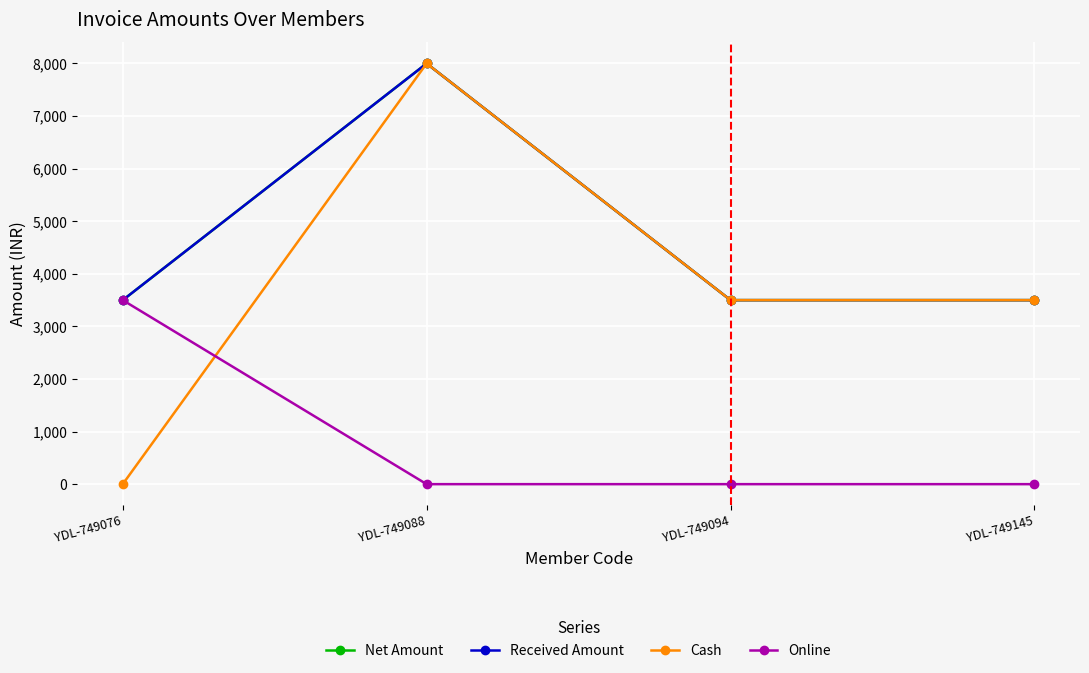

True or false: Net Amount and Cash intersect in this chart.

False